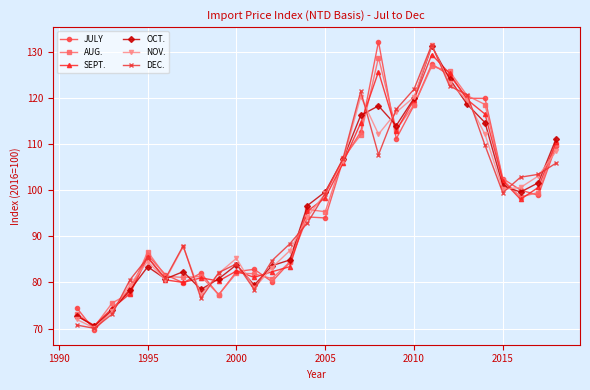

True or false: DEC. and JULY cross at least once.

True